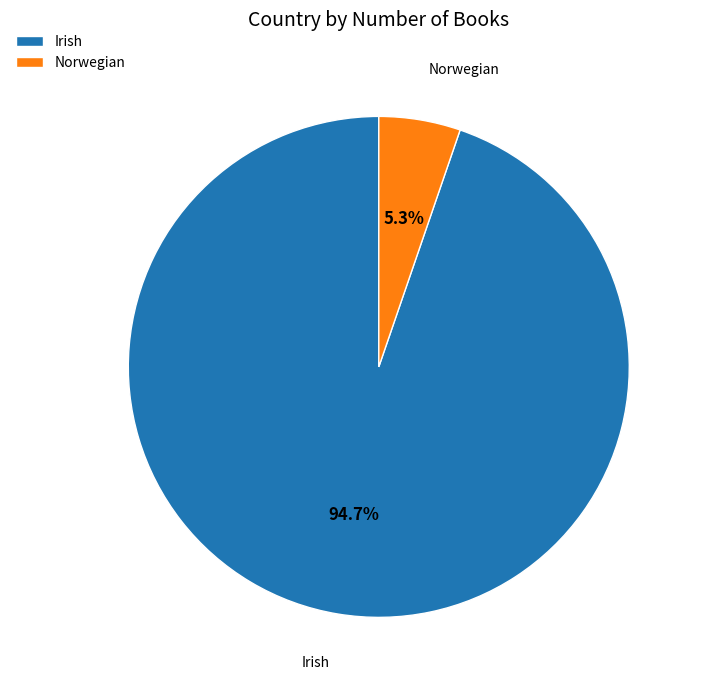

To the nearest percent, what is the average slice percentage?

50%